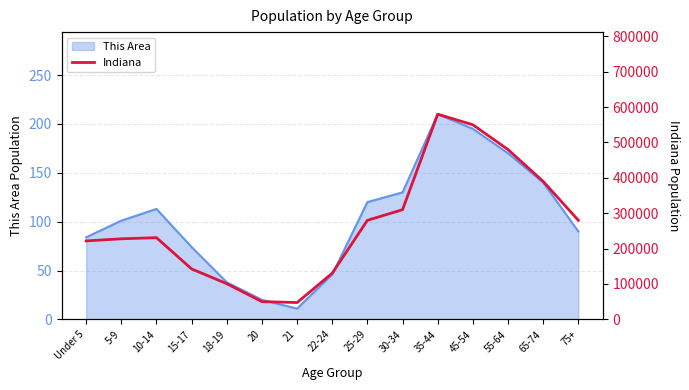

The value at 45-54 is 550000. True or false?

True